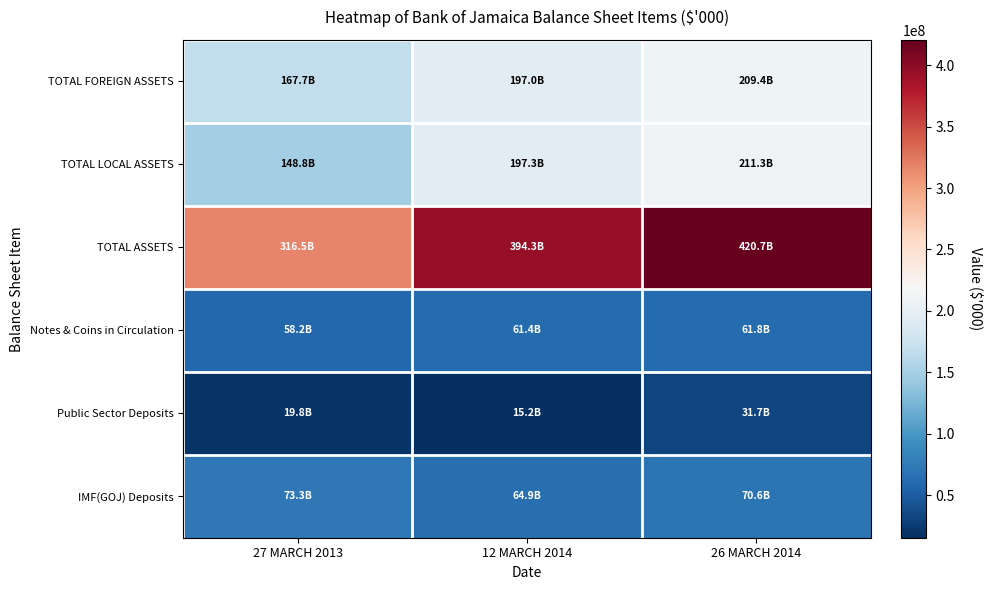

Rank the series by their maximum value, from lowest to highest.

Public Sector Deposits, Notes & Coins in Circulation, IMF(GOJ) Deposits, TOTAL FOREIGN ASSETS, TOTAL LOCAL ASSETS, TOTAL ASSETS